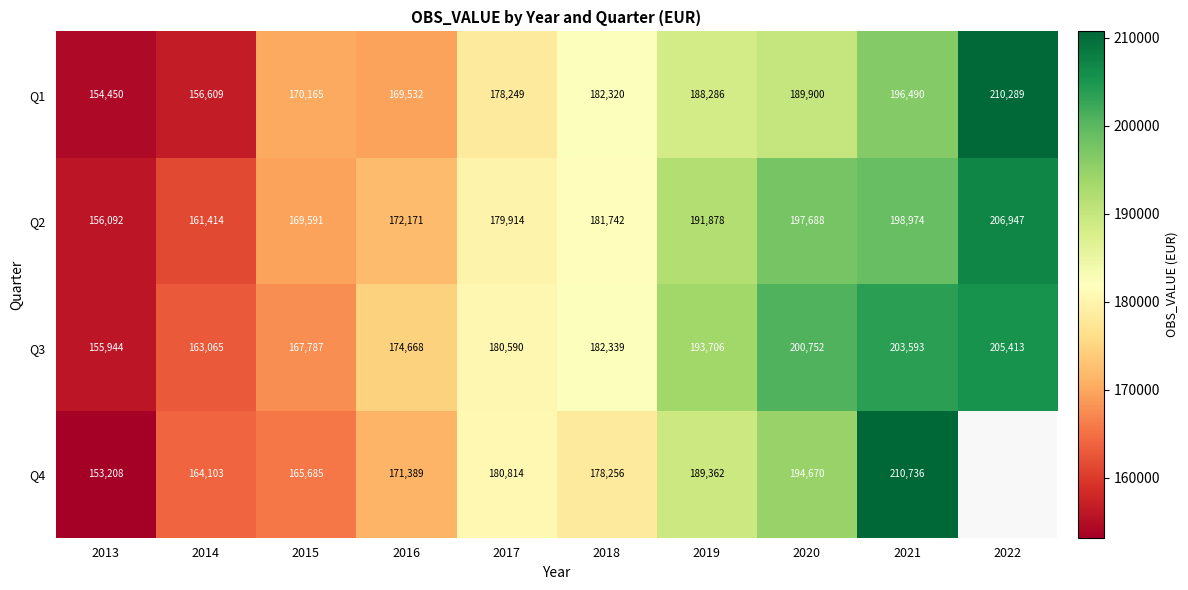

At which label is Q2 closest to 181519?

2018